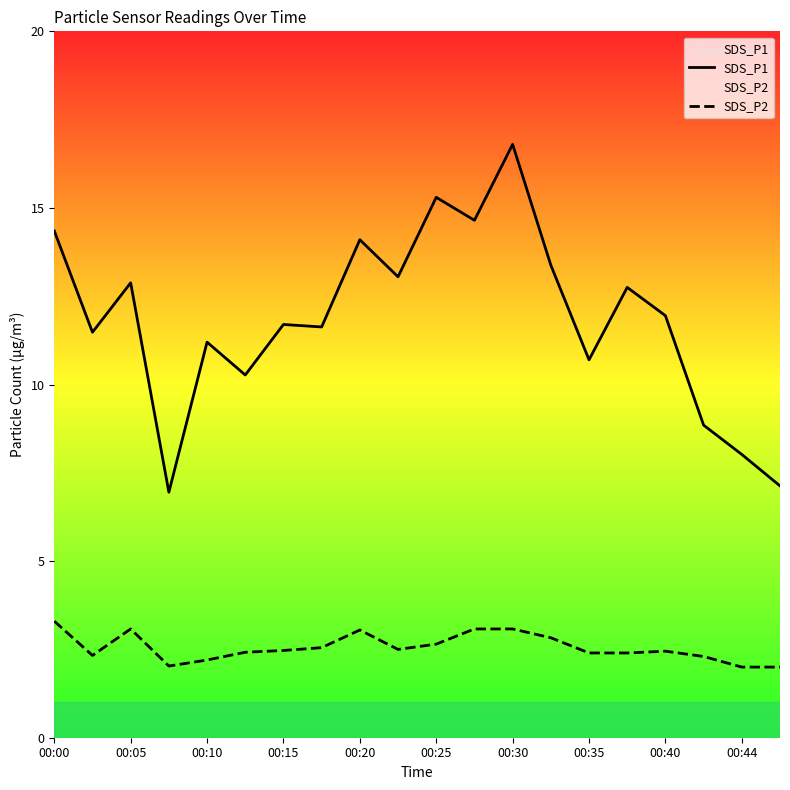

At which label does SDS_P2 reach its peak?

00:00